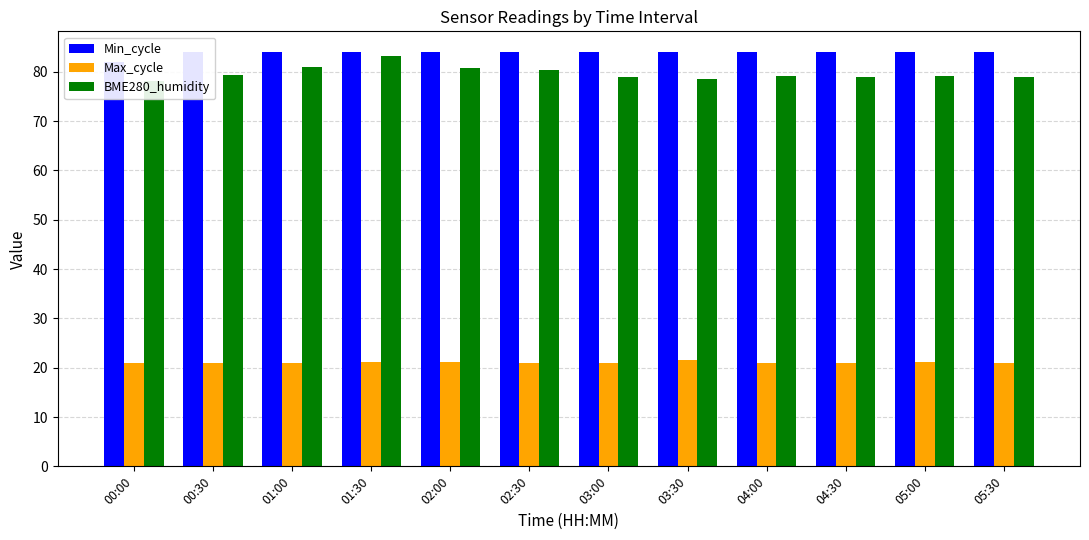

Between 01:00 and 02:30, which series saw the biggest shift?

BME280_humidity